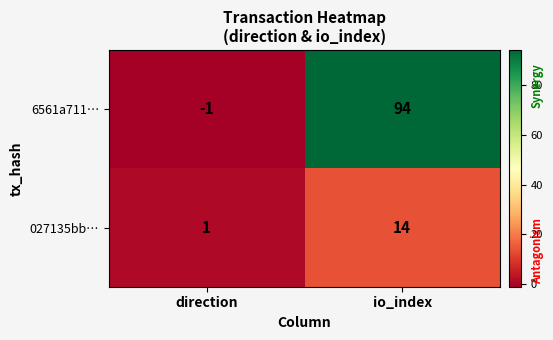

Reading left to right, what are all the values shown in this chart?

6561a711…: -1	94
027135bb…: 1	14